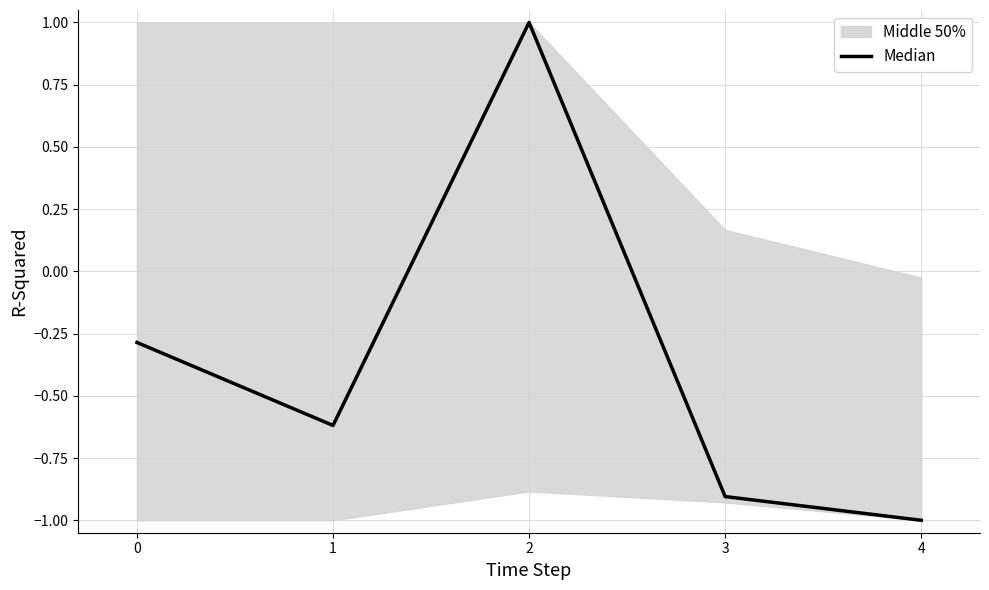

How many values are between 0 and 1?

1